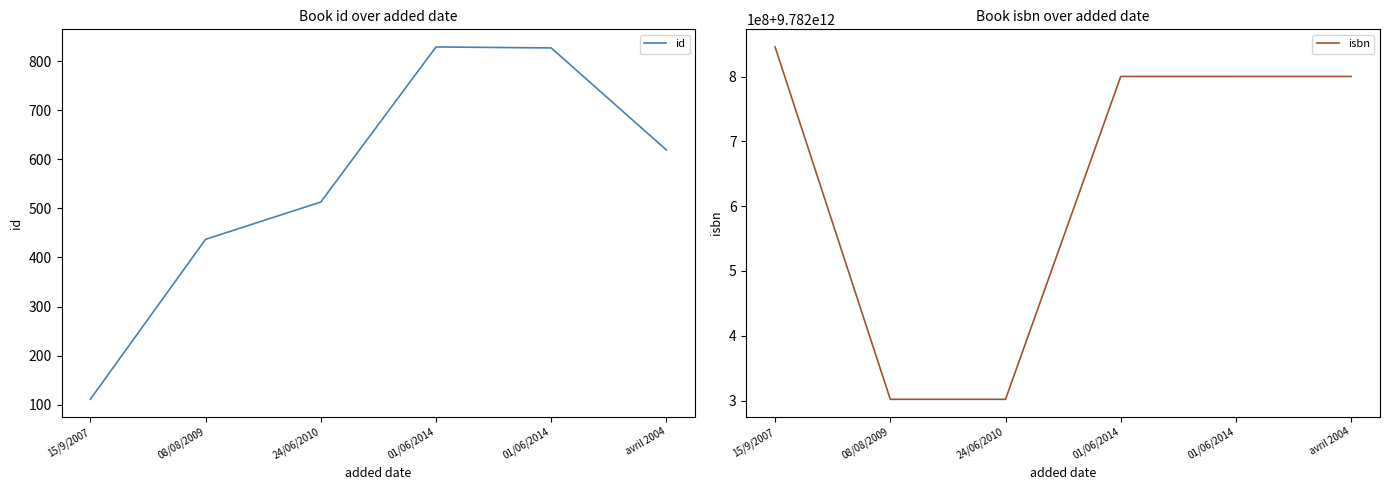

Rank the series by their maximum value, from highest to lowest.

isbn, id